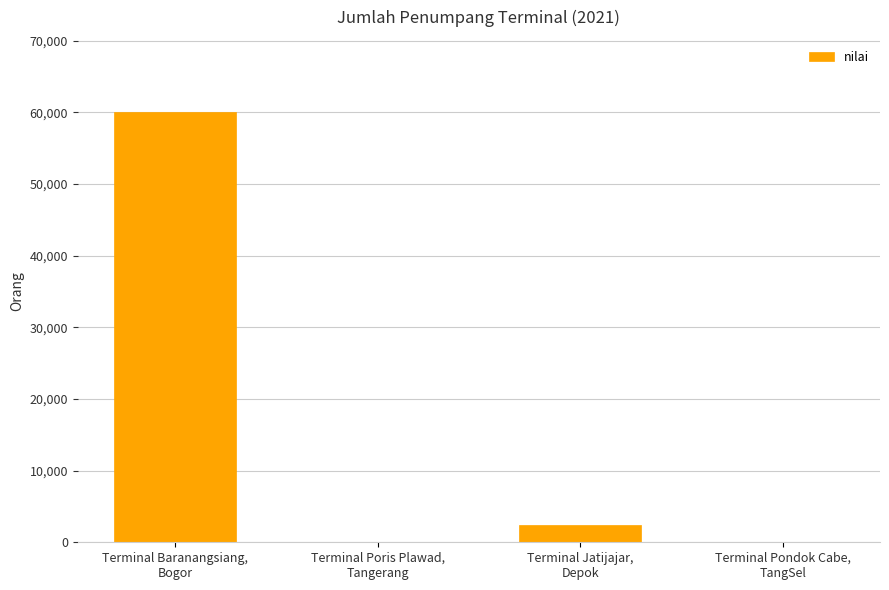

What is the sum of all values?

62515